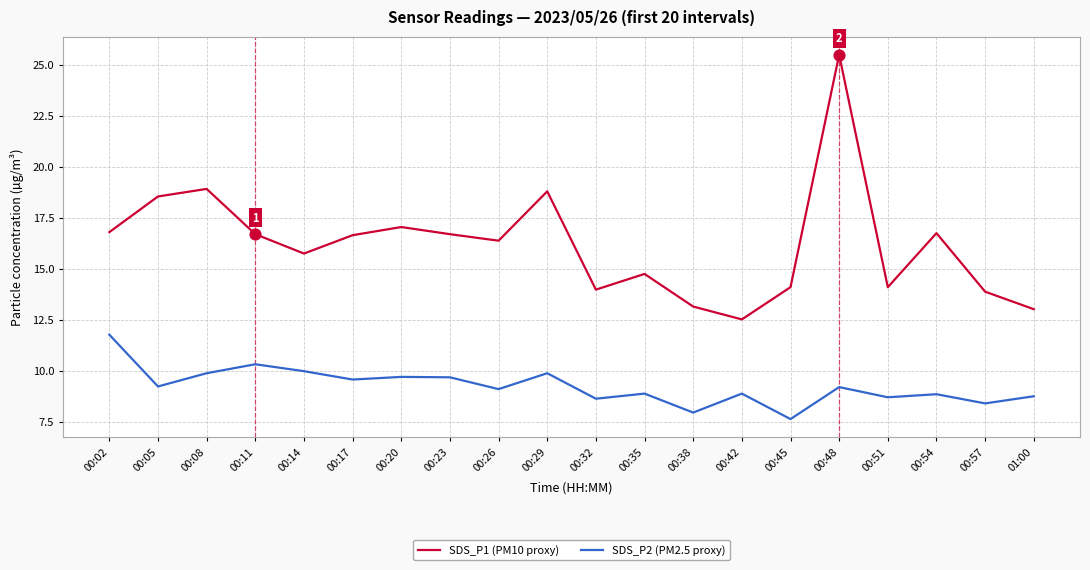

Which series has the largest total across all categories?

SDS_P1 (PM10 proxy)